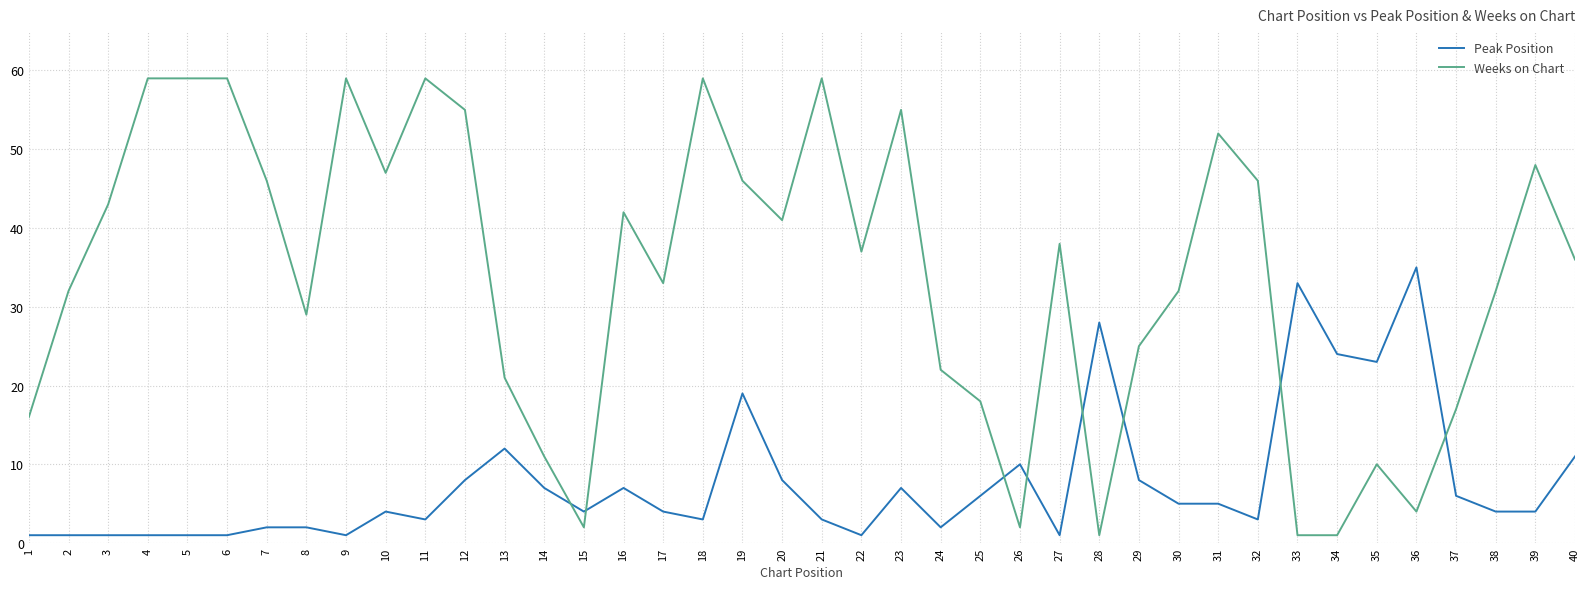

How many times do Weeks on Chart and Peak Position cross each other?

8